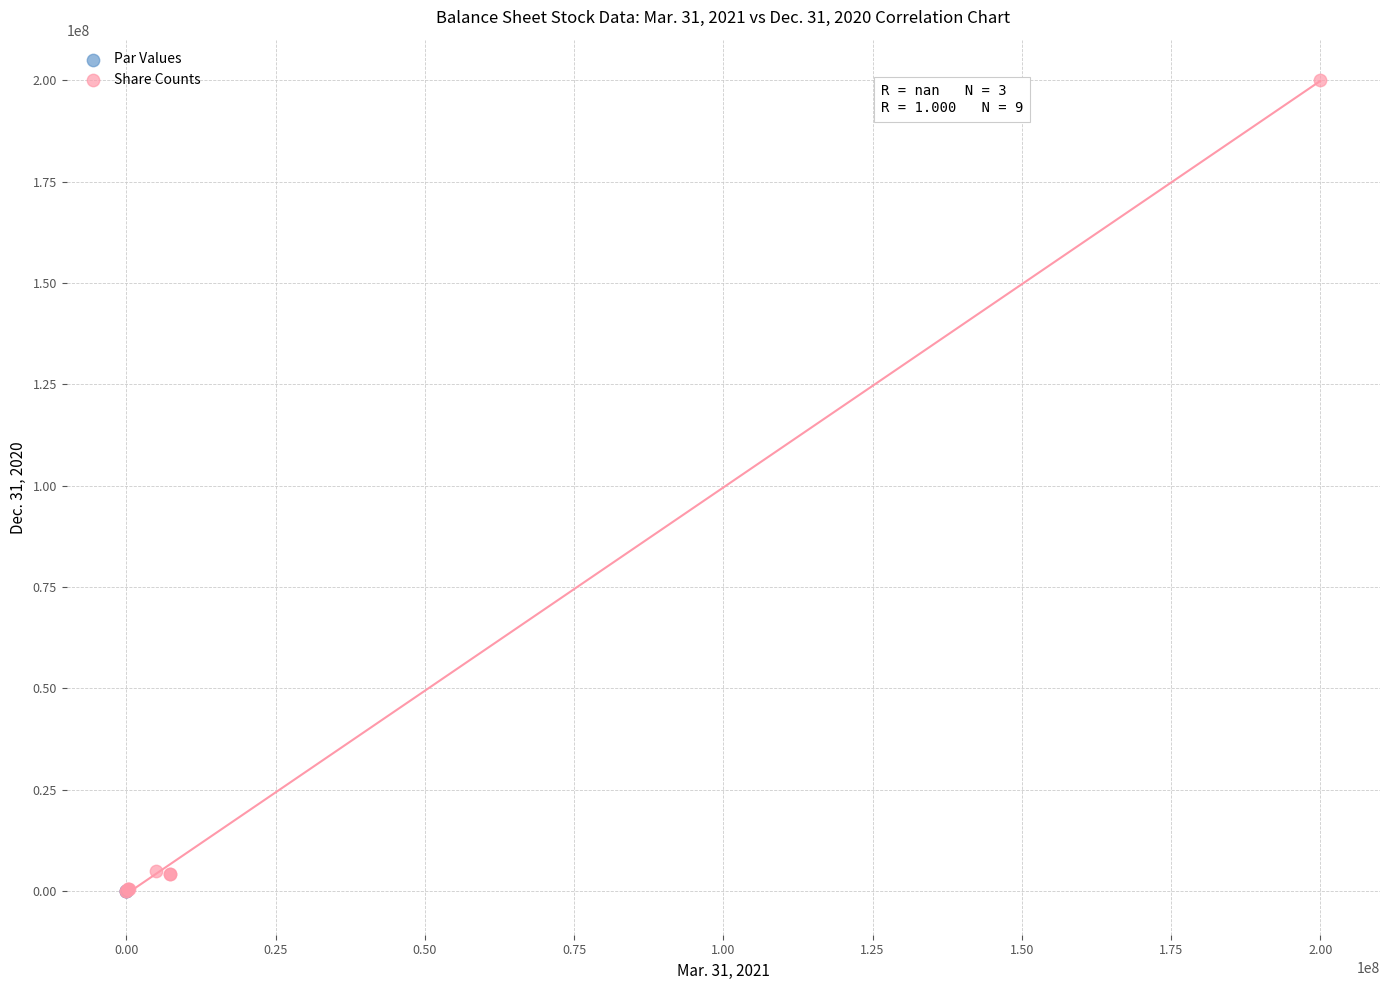

Which series contains the highest Y value?

Share Counts